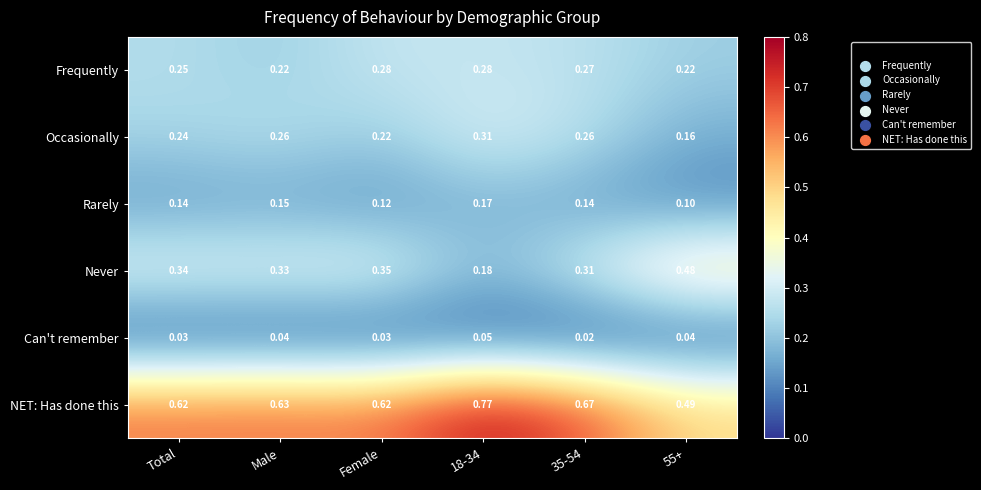

Is the value of Rarely at Female greater than the value of Never at Total?

No